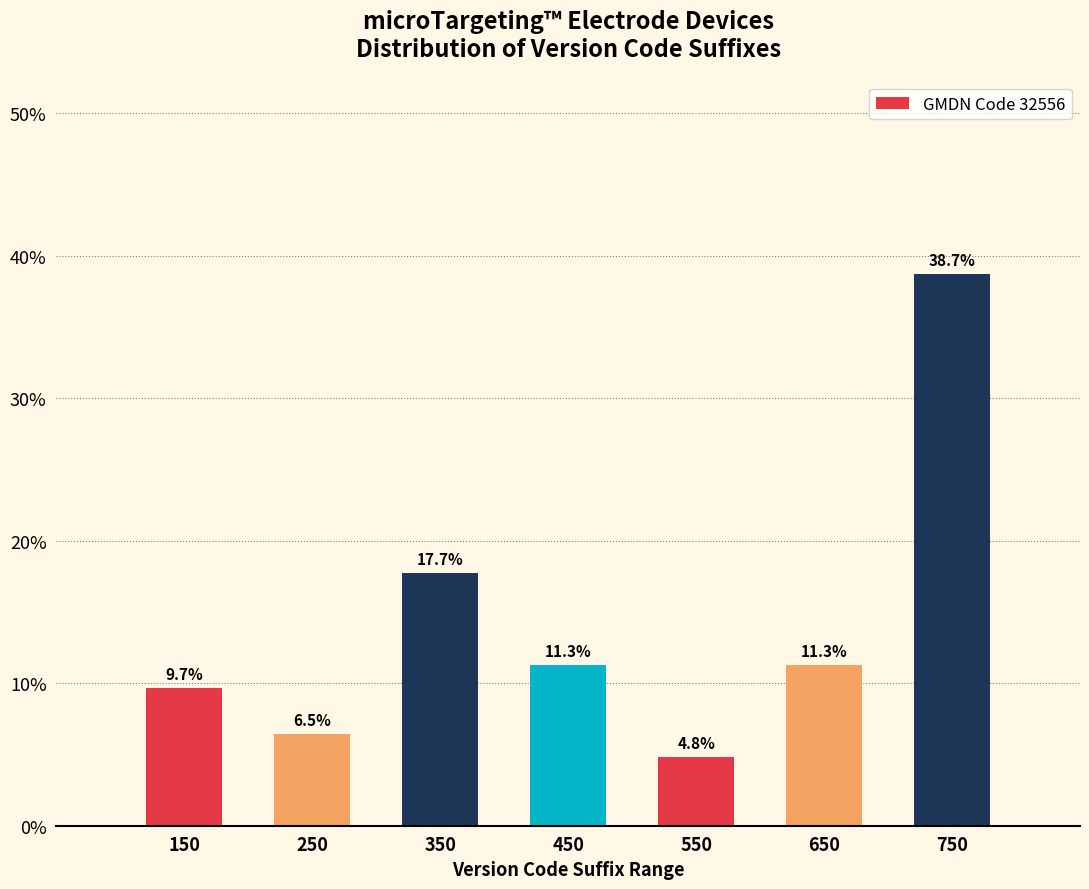

How tall is the bar that spans 100 to 200 on the x-axis?

9.7